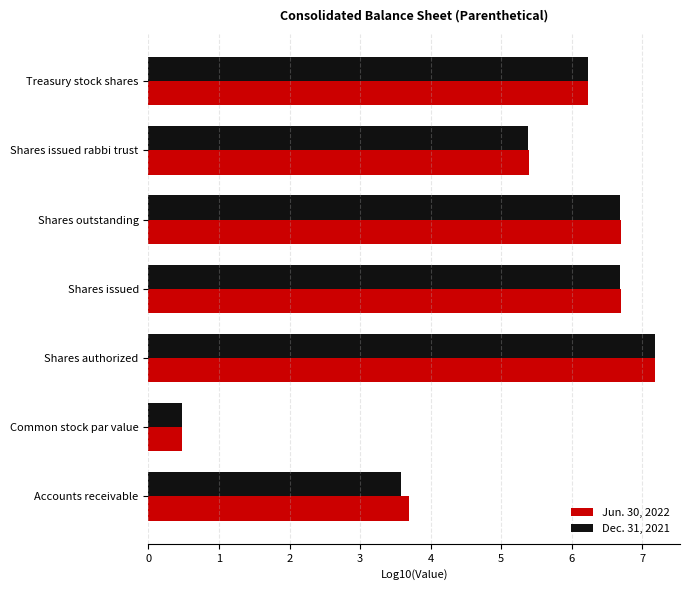

Where is Jun. 30, 2022 nearest to the value 3?

Accounts receivable